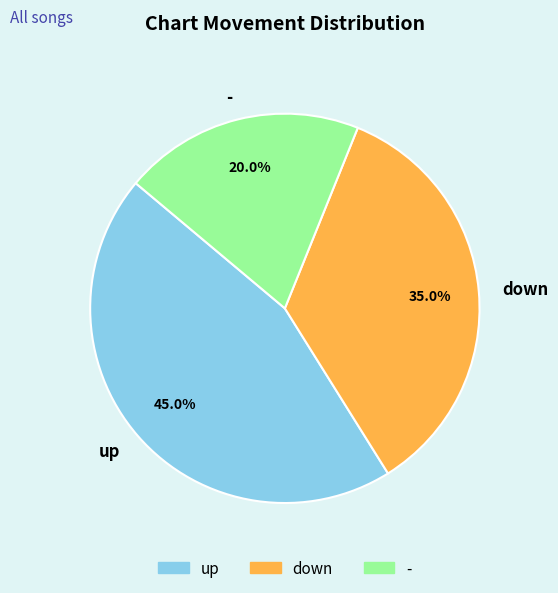

How many slices are in this pie chart?

3